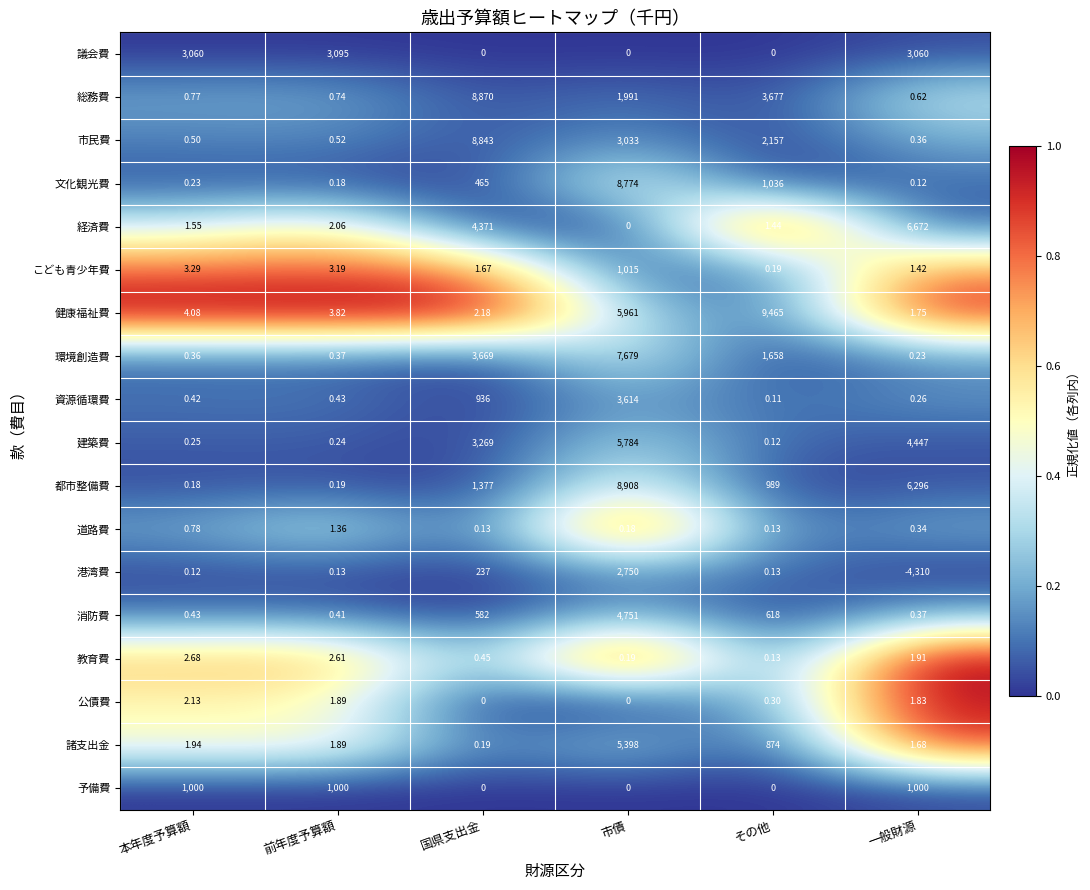

Which label corresponds to the smallest value in the chart?

一般財源